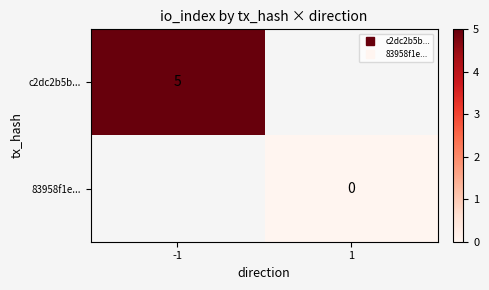

True or false: 83958f1e... has a value of 0.0 at 1.

True